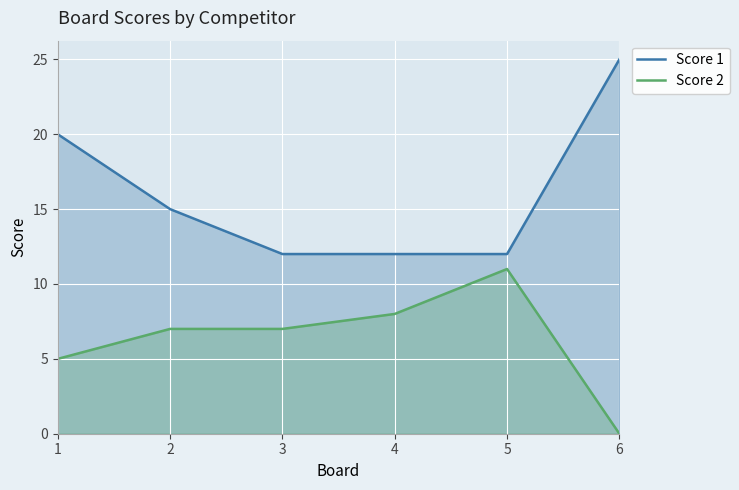

Does the chart display data point markers on the line(s)?

No